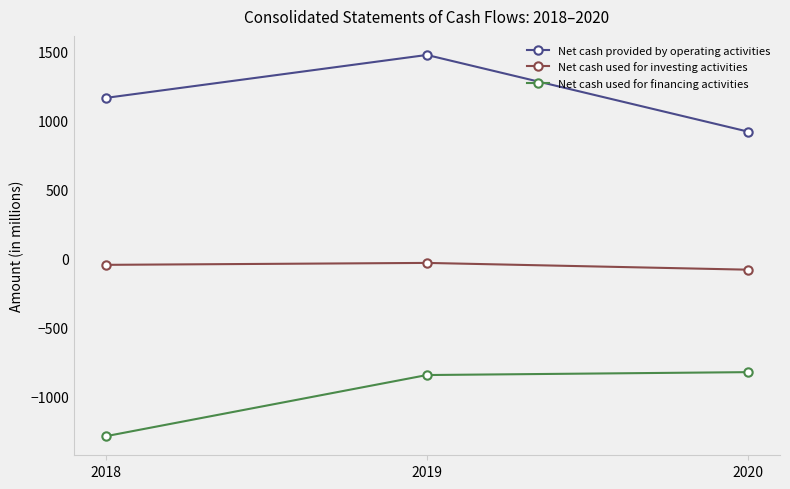

How many series are shown in this chart?

3